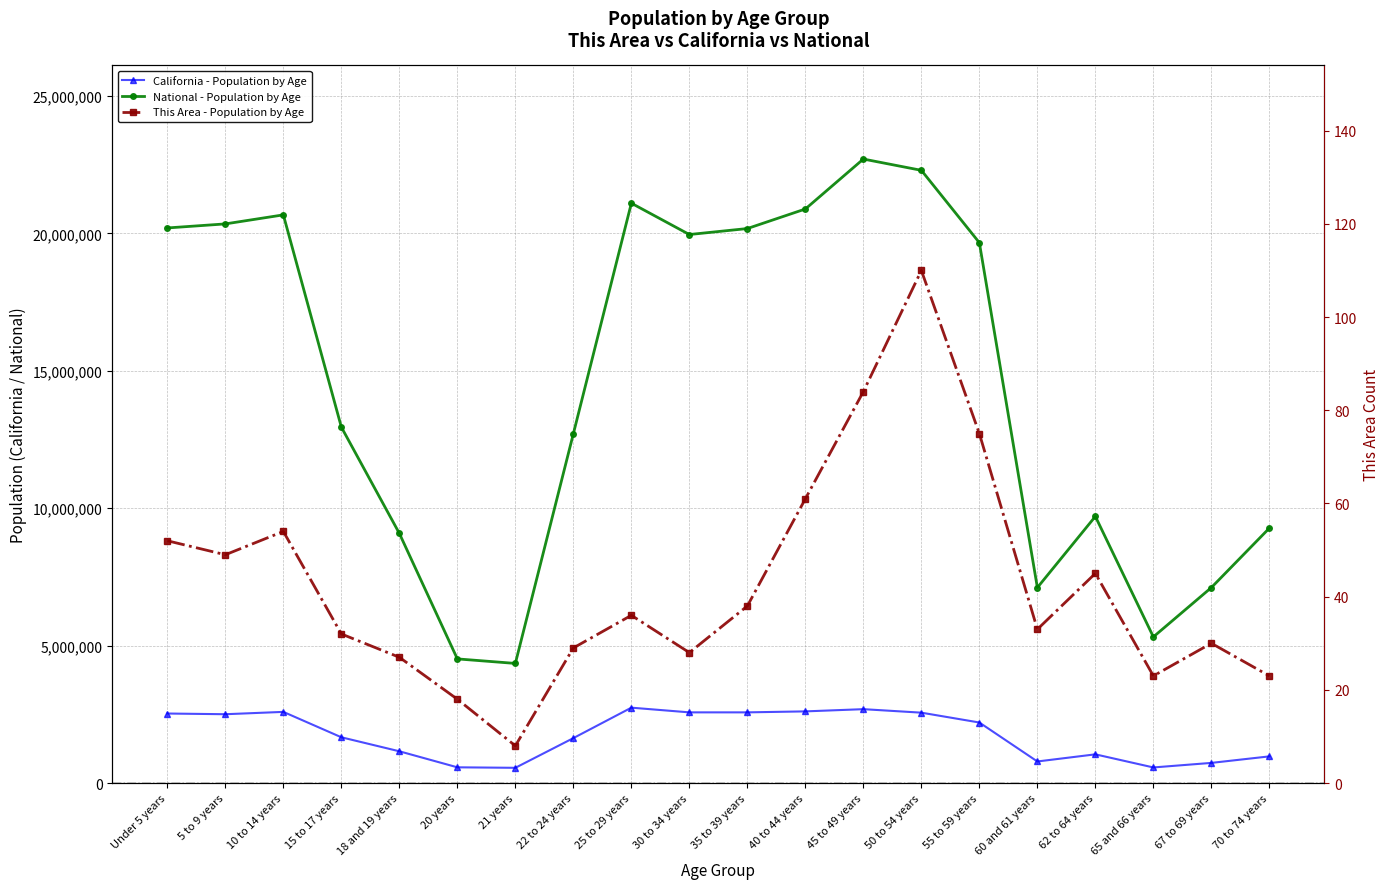

True or false: This Area - Population by Age has more than 2 interior local peaks.

True